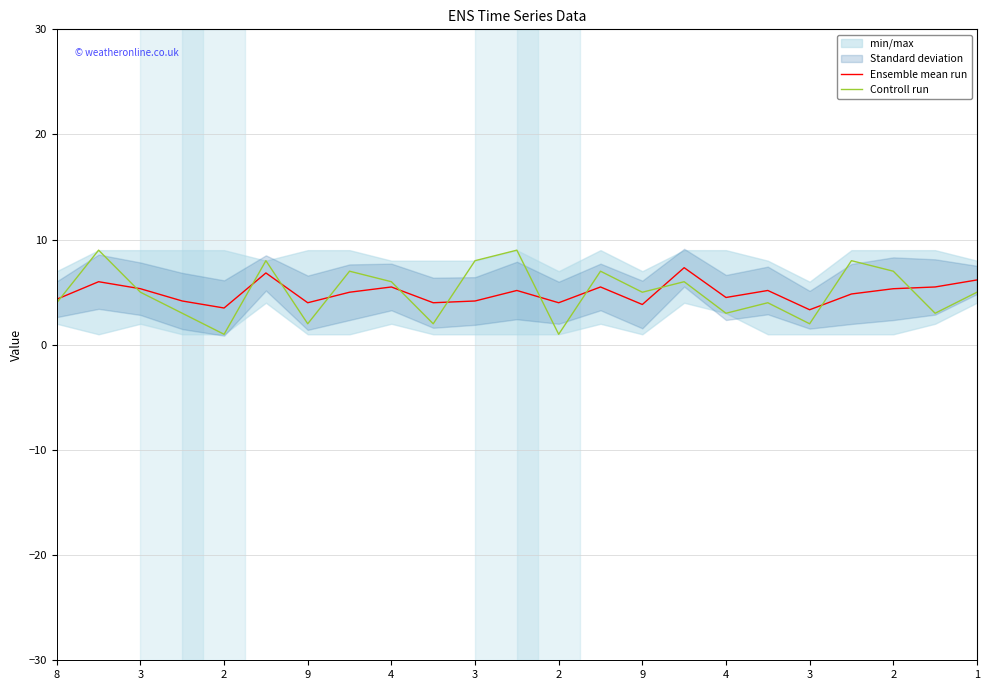

Where is the first local minimum for Controll run?

2